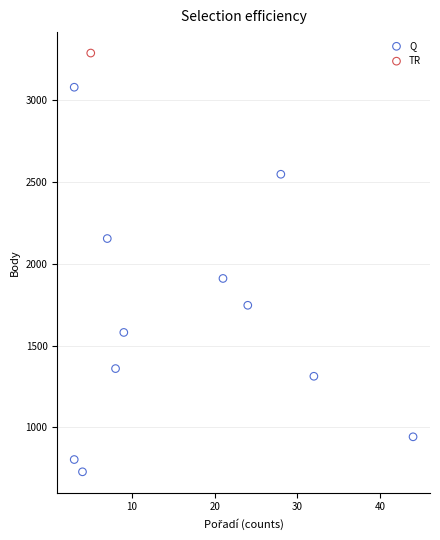

What are all the series names shown in the legend?

Q, TR